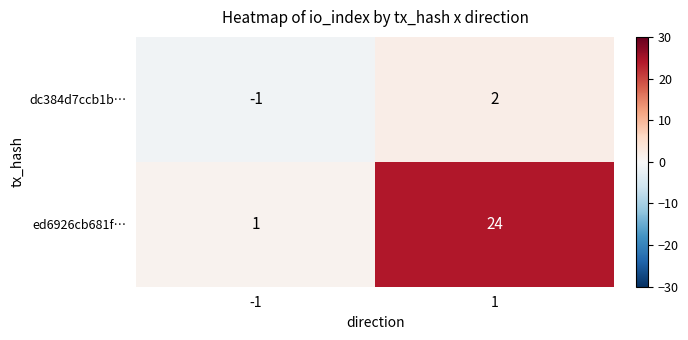

Reading left to right, extract all data points from this chart.

dc384d7ccb1b…: -1=-1	1=2
ed6926cb681f…: -1=1	1=24